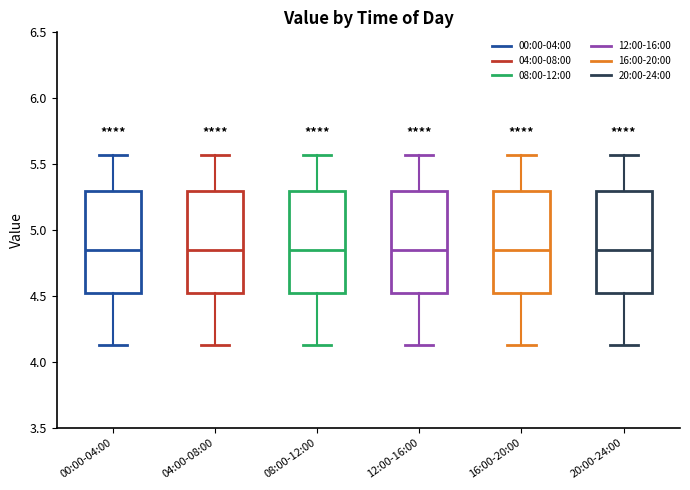

Reading left to right, read every box against the y-axis: the position of its median line, the range the box covers, and the ends of its whiskers. The values are not printed on the chart, so give them approximately, as read against the axis.

00:00-04:00: median 4.85, box 4.50 to 5.30, whiskers 4.15 to 5.55
04:00-08:00: median 4.85, box 4.50 to 5.30, whiskers 4.15 to 5.55
08:00-12:00: median 4.85, box 4.50 to 5.30, whiskers 4.15 to 5.55
12:00-16:00: median 4.85, box 4.50 to 5.30, whiskers 4.15 to 5.55
16:00-20:00: median 4.85, box 4.50 to 5.30, whiskers 4.15 to 5.55
20:00-24:00: median 4.85, box 4.50 to 5.30, whiskers 4.15 to 5.55